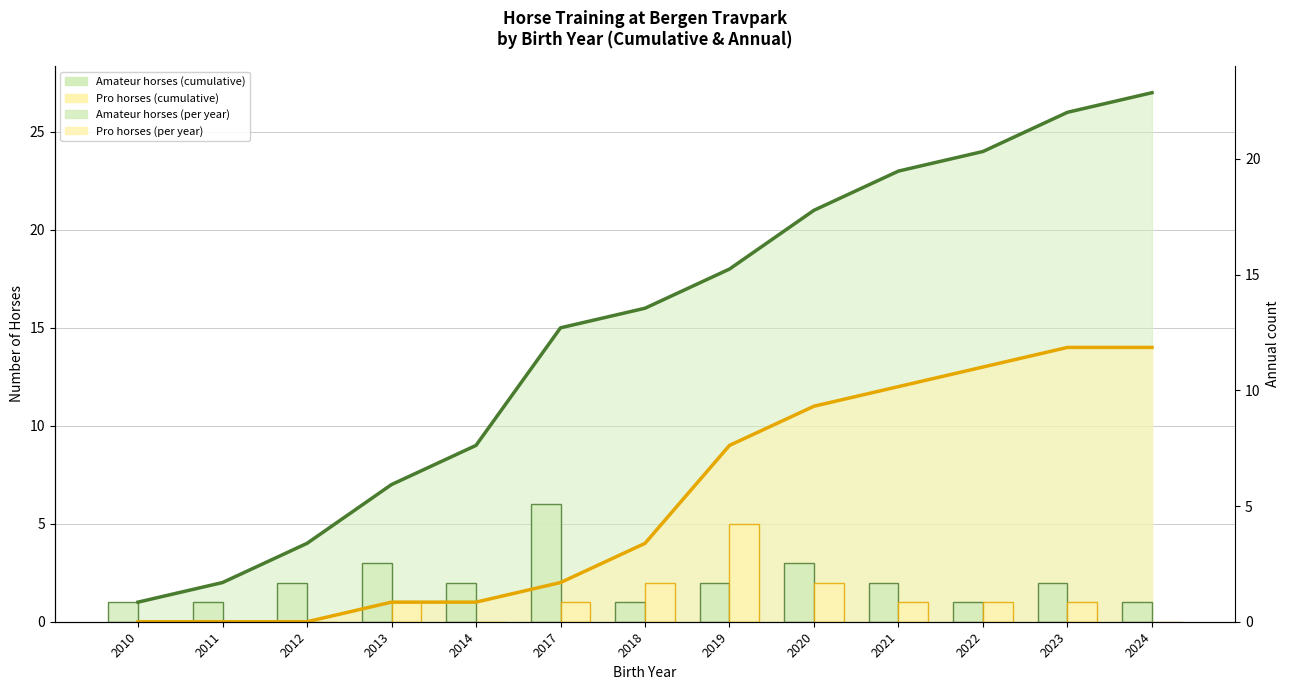

Where does the Amateur per year series first go above 2?

2013